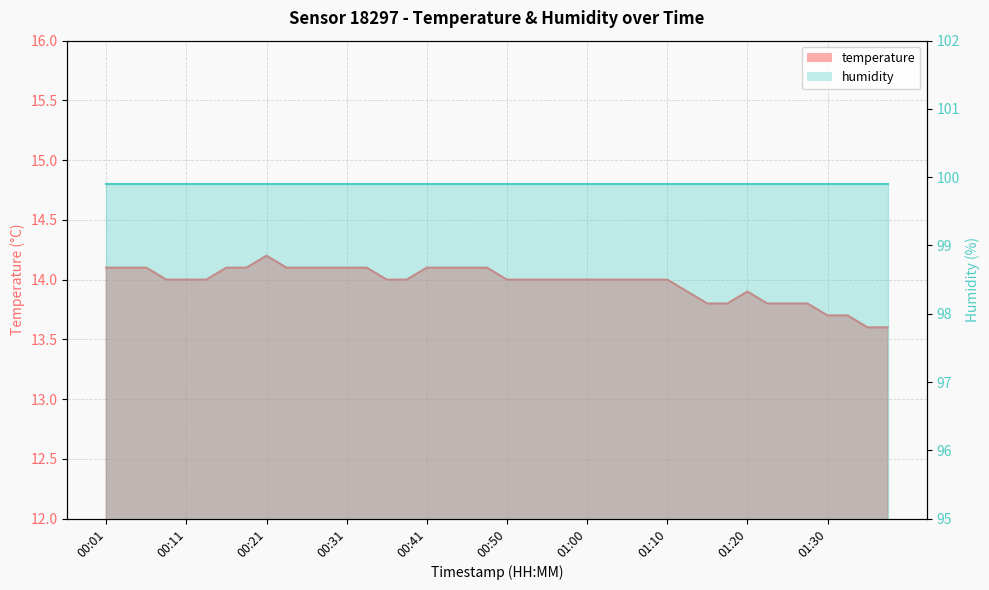

What is the ratio of the value at 00:01 to the value at 00:18?

1.0